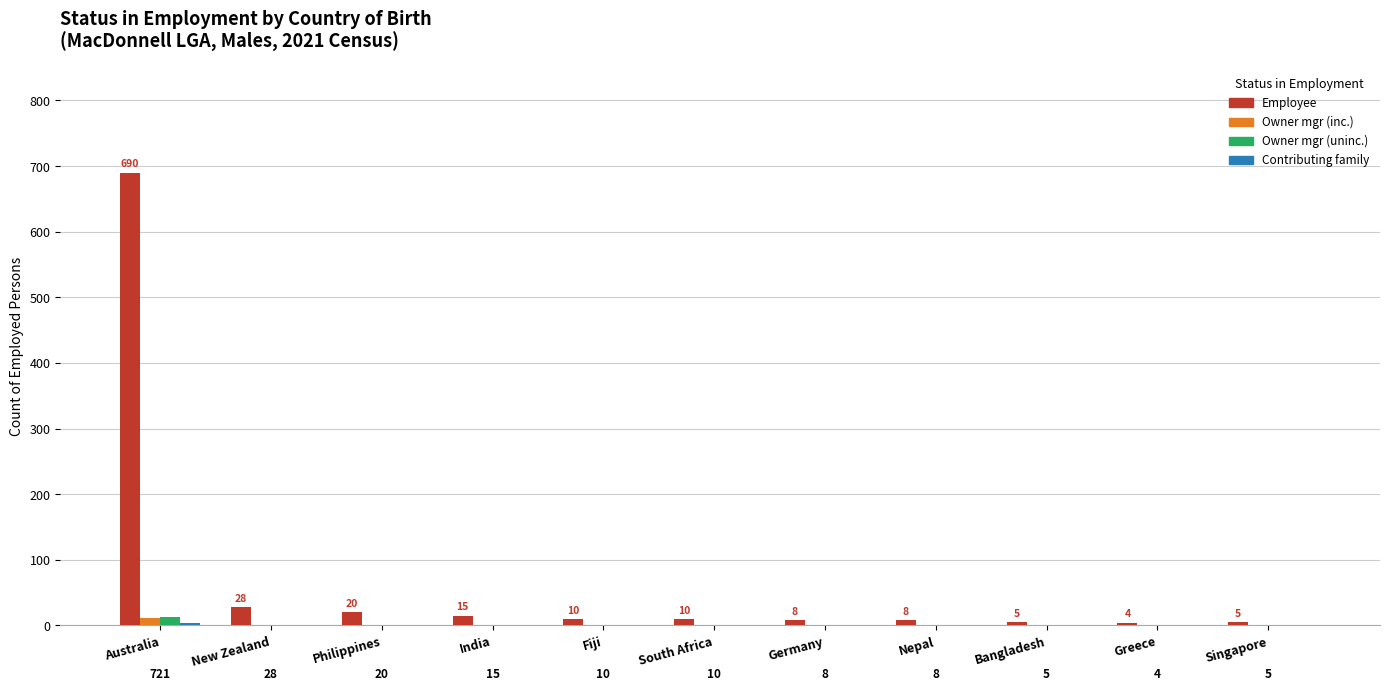

Is the value of Employee at Fiji greater than the value of Owner mgr (uninc.) at Singapore?

Yes